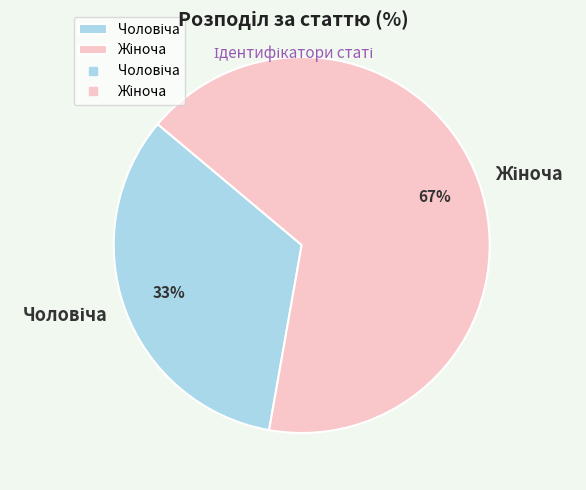

To the nearest percent, what is the average slice percentage?

50%